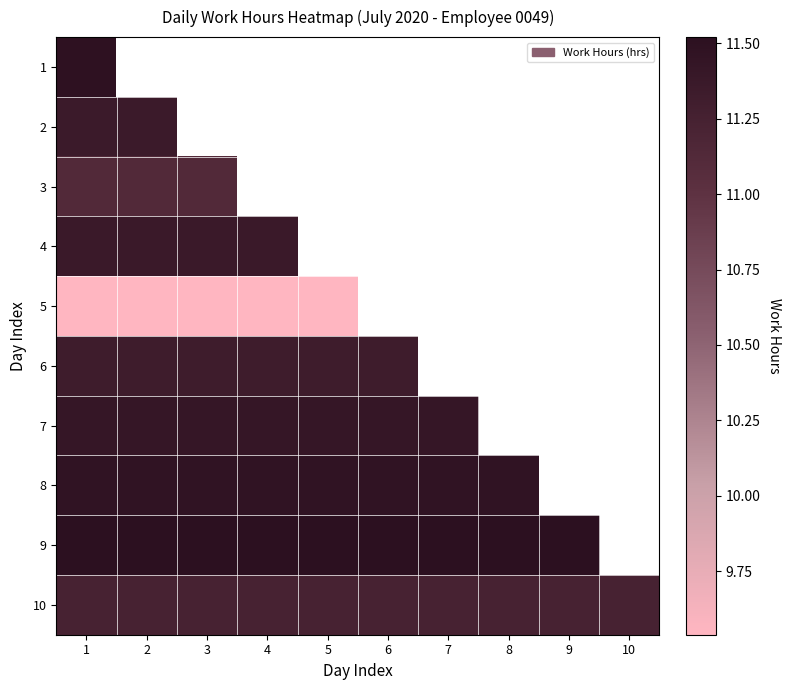

Which series has the largest range (max minus min)?

1